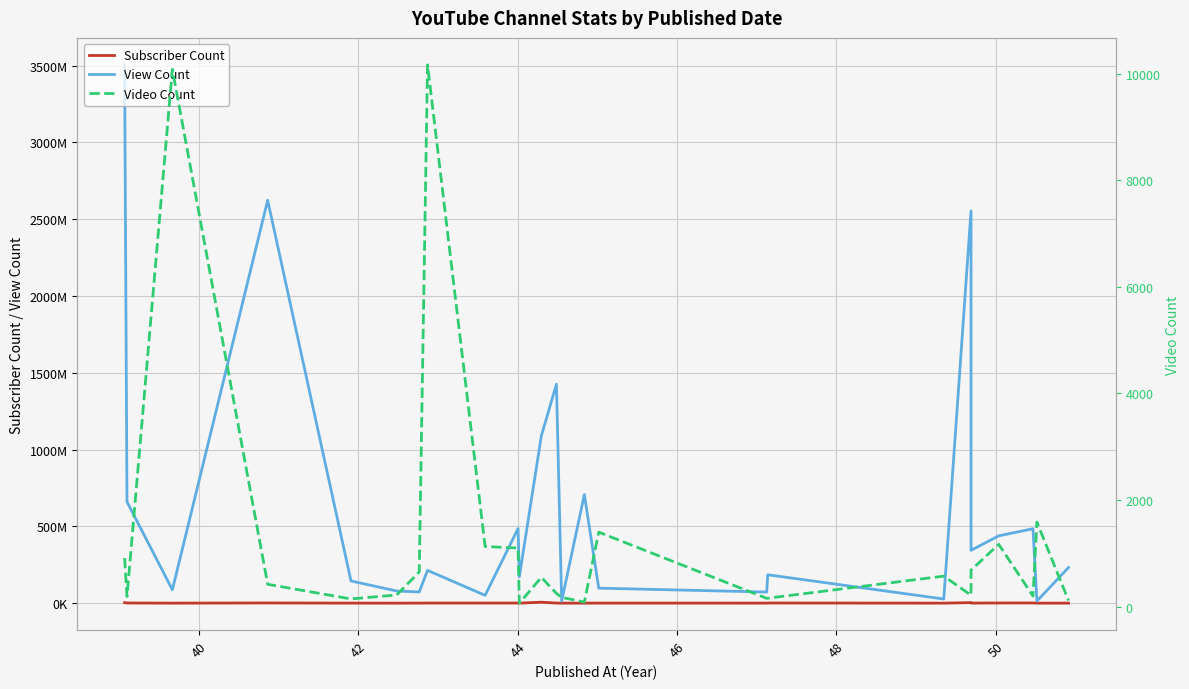

What is the value of the Subscriber Count point at the 6th from the left?

289000